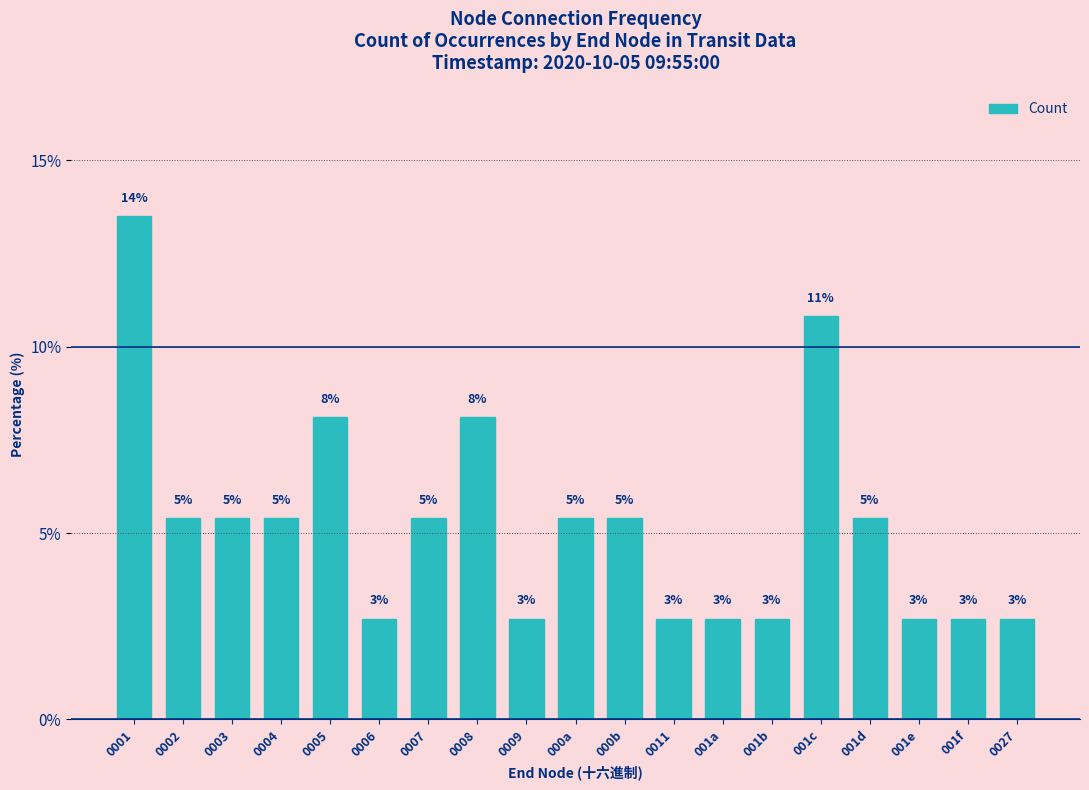

List the labels in order of value, largest first.

0001, 001c, 0005, 0008, 0002, 0003, 0004, 0007, 000a, 000b, 001d, 0006, 0009, 0011, 001a, 001b, 001e, 001f, 0027